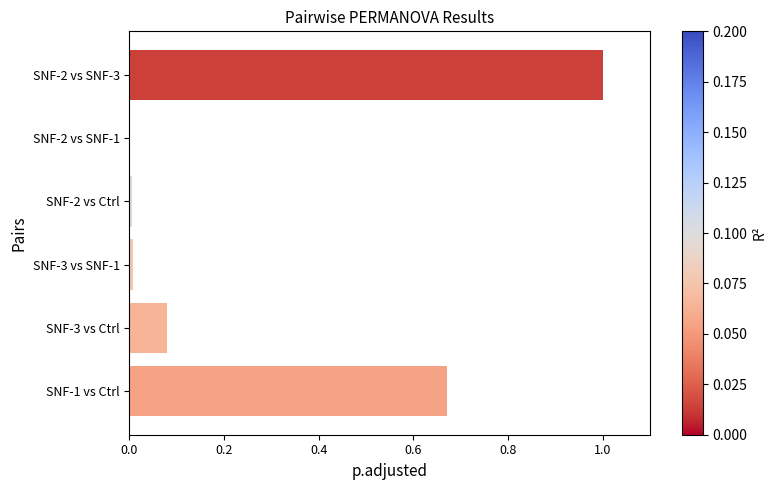

What is the sum of all values?

1.8